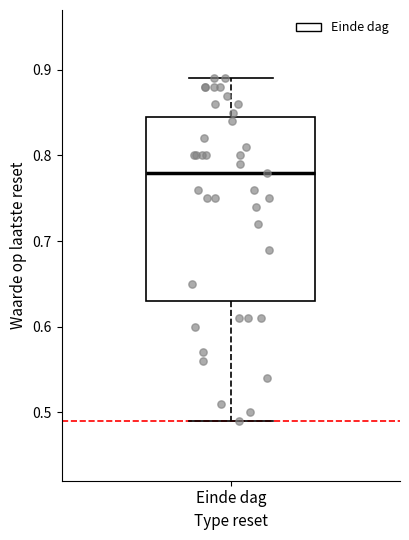

Transcribe this box plot: give where the median line is, the range the box spans, and where the two whiskers end, as read against the y-axis. The values are not printed on the chart, so give them approximately, as read against the axis.

median 0.78, box 0.63 to 0.85, whiskers 0.49 to 0.89